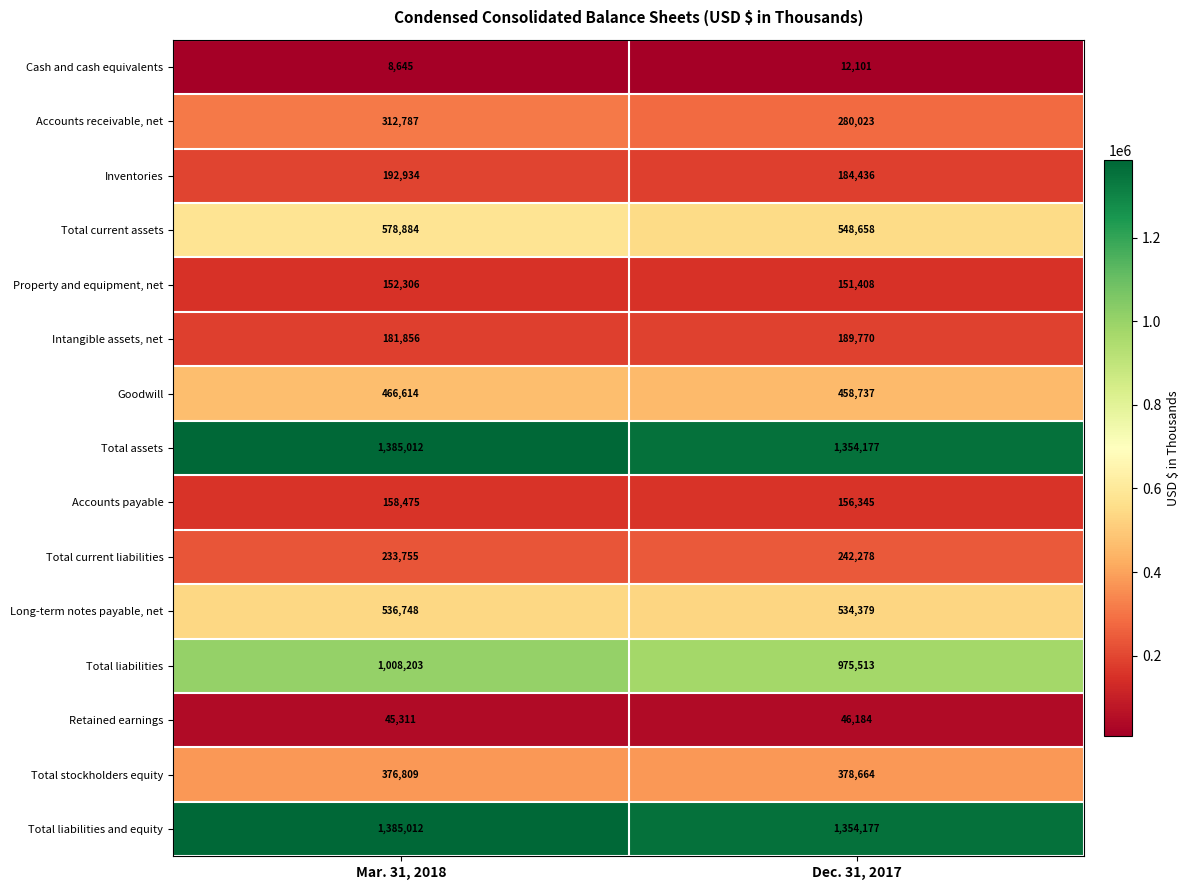

Reading right to left, what are all the values shown in this chart?

Cash and cash equivalents: 12101	8645
Accounts receivable, net: 280023	312787
Inventories: 184436	192934
Total current assets: 548658	578884
Property and equipment, net: 151408	152306
Intangible assets, net: 189770	181856
Goodwill: 458737	466614
Total assets: 1354177	1385012
Accounts payable: 156345	158475
Total current liabilities: 242278	233755
Long-term notes payable, net: 534379	536748
Total liabilities: 975513	1008203
Retained earnings: 46184	45311
Total stockholders equity: 378664	376809
Total liabilities and equity: 1354177	1385012